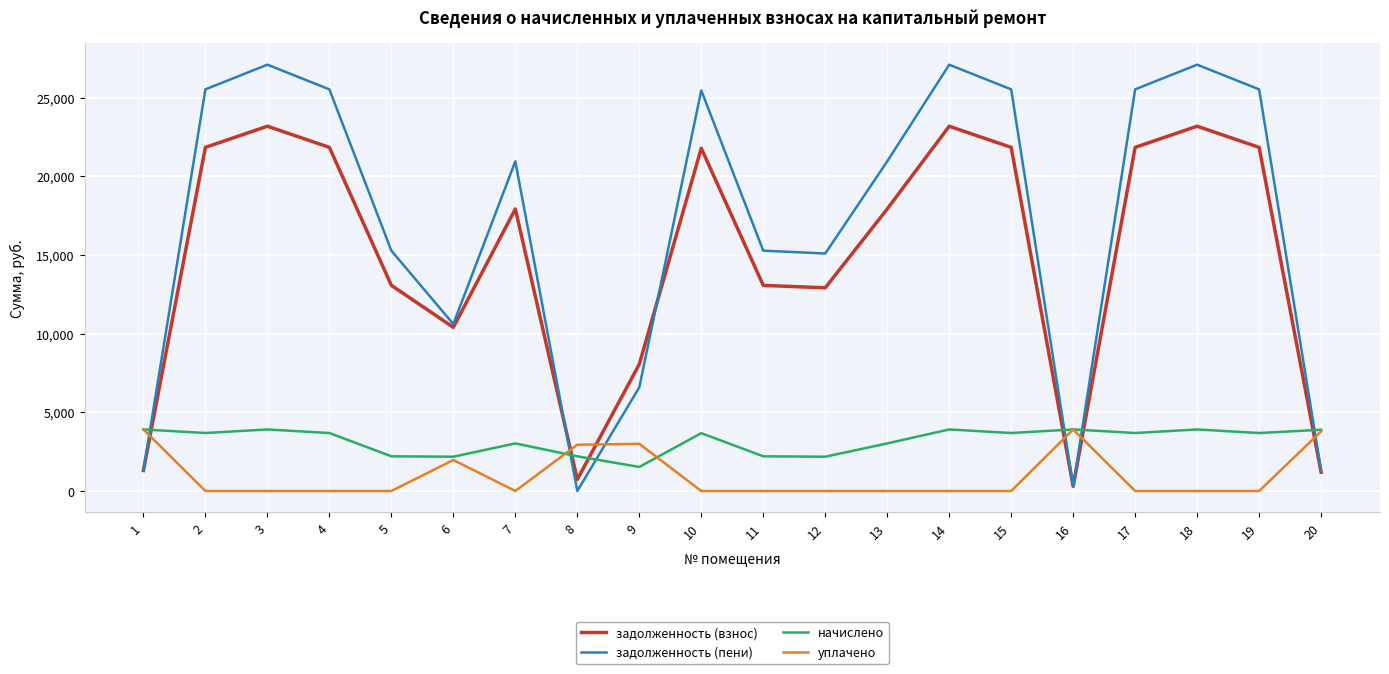

The задолженность (взнос) series shows 23193.6 at 18. True or false?

True